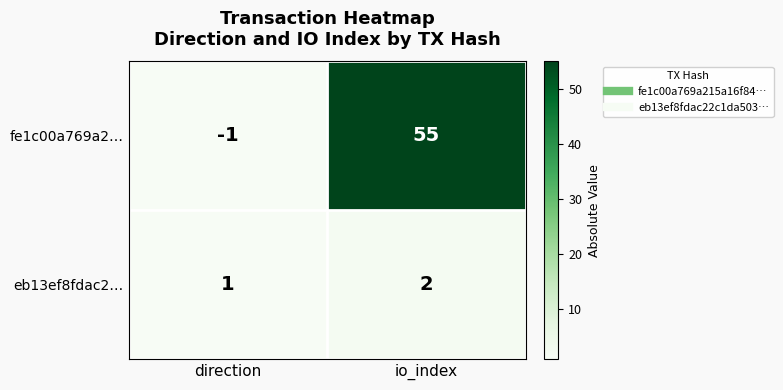

Count the number of categories in the chart.

2